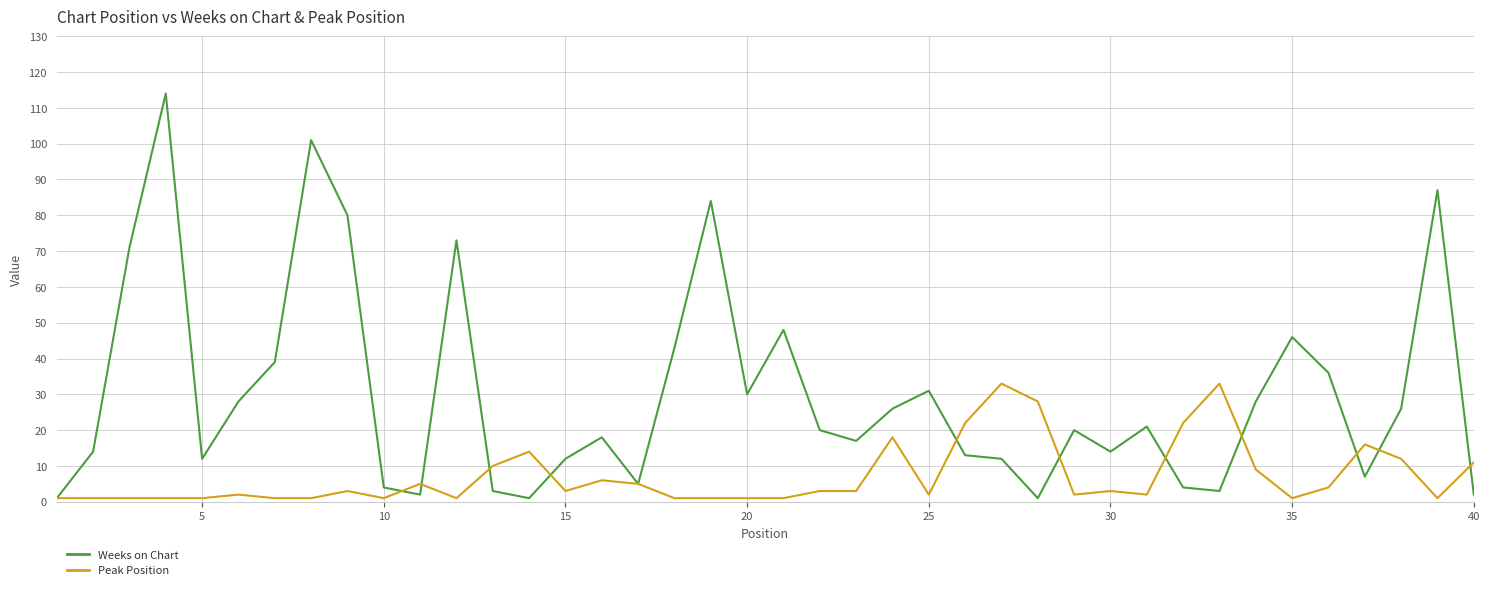

At how many categories does at least one series exceed 113?

1